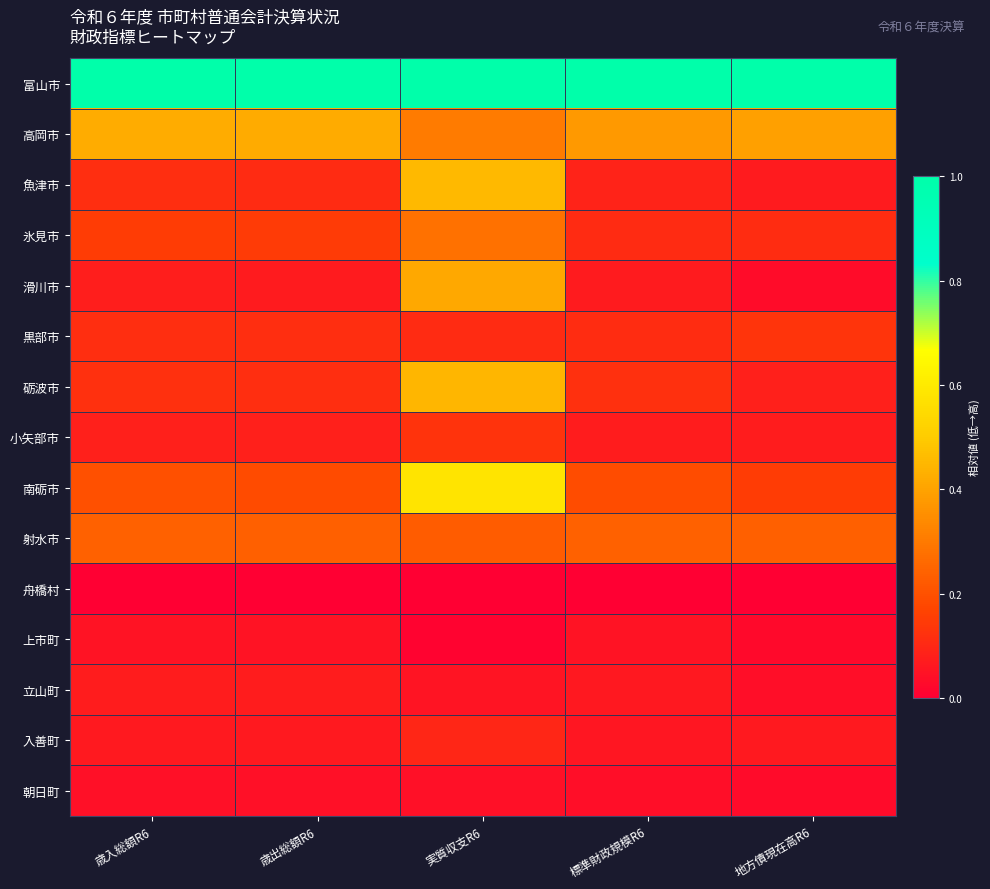

Reading right to left, extract all data points from this chart.

富山市: 地方債現在高R6=1.0	標準財政規模R6=1.0	実質収支R6=1.0	歳出総額R6=1.0	歳入総額R6=1.0
高岡市: 地方債現在高R6=0.4	標準財政規模R6=0.4	実質収支R6=0.3	歳出総額R6=0.4	歳入総額R6=0.4
魚津市: 地方債現在高R6=0.1	標準財政規模R6=0.1	実質収支R6=0.5	歳出総額R6=0.1	歳入総額R6=0.1
氷見市: 地方債現在高R6=0.1	標準財政規模R6=0.1	実質収支R6=0.3	歳出総額R6=0.1	歳入総額R6=0.1
滑川市: 地方債現在高R6=0.0	標準財政規模R6=0.1	実質収支R6=0.4	歳出総額R6=0.1	歳入総額R6=0.1
黒部市: 地方債現在高R6=0.1	標準財政規模R6=0.1	実質収支R6=0.1	歳出総額R6=0.1	歳入総額R6=0.1
砺波市: 地方債現在高R6=0.1	標準財政規模R6=0.1	実質収支R6=0.4	歳出総額R6=0.1	歳入総額R6=0.1
小矢部市: 地方債現在高R6=0.1	標準財政規模R6=0.1	実質収支R6=0.1	歳出総額R6=0.1	歳入総額R6=0.1
南砺市: 地方債現在高R6=0.2	標準財政規模R6=0.2	実質収支R6=0.6	歳出総額R6=0.2	歳入総額R6=0.2
射水市: 地方債現在高R6=0.2	標準財政規模R6=0.2	実質収支R6=0.2	歳出総額R6=0.2	歳入総額R6=0.2
舟橋村: 地方債現在高R6=0.0	標準財政規模R6=0.0	実質収支R6=0.0	歳出総額R6=0.0	歳入総額R6=0.0
上市町: 地方債現在高R6=0.0	標準財政規模R6=0.0	実質収支R6=0.0	歳出総額R6=0.0	歳入総額R6=0.0
立山町: 地方債現在高R6=0.0	標準財政規模R6=0.1	実質収支R6=0.1	歳出総額R6=0.1	歳入総額R6=0.1
入善町: 地方債現在高R6=0.1	標準財政規模R6=0.1	実質収支R6=0.1	歳出総額R6=0.1	歳入総額R6=0.1
朝日町: 地方債現在高R6=0.0	標準財政規模R6=0.0	実質収支R6=0.0	歳出総額R6=0.0	歳入総額R6=0.0